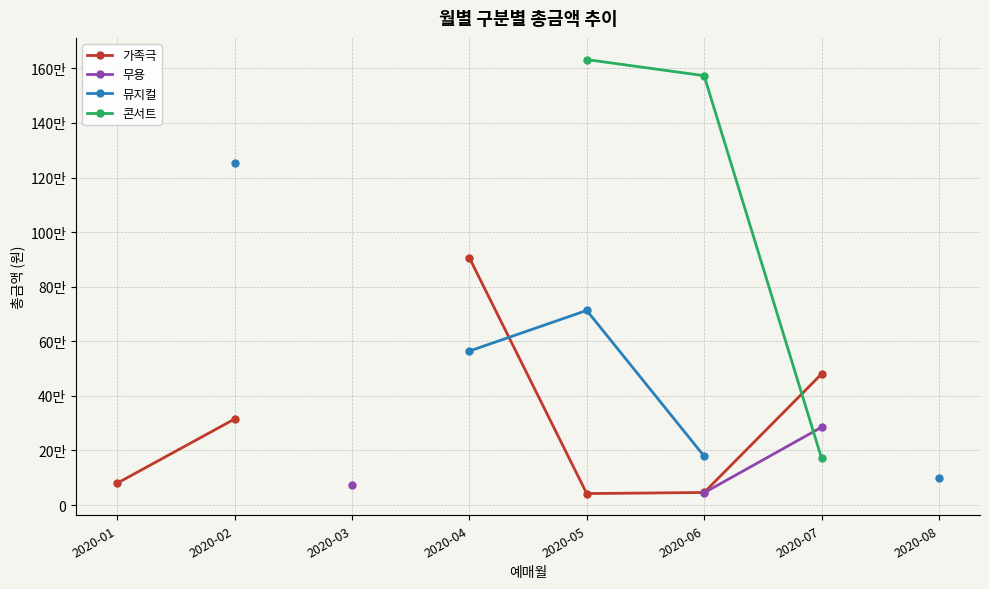

True or false: 가족극 has more than 2 interior local peaks.

False